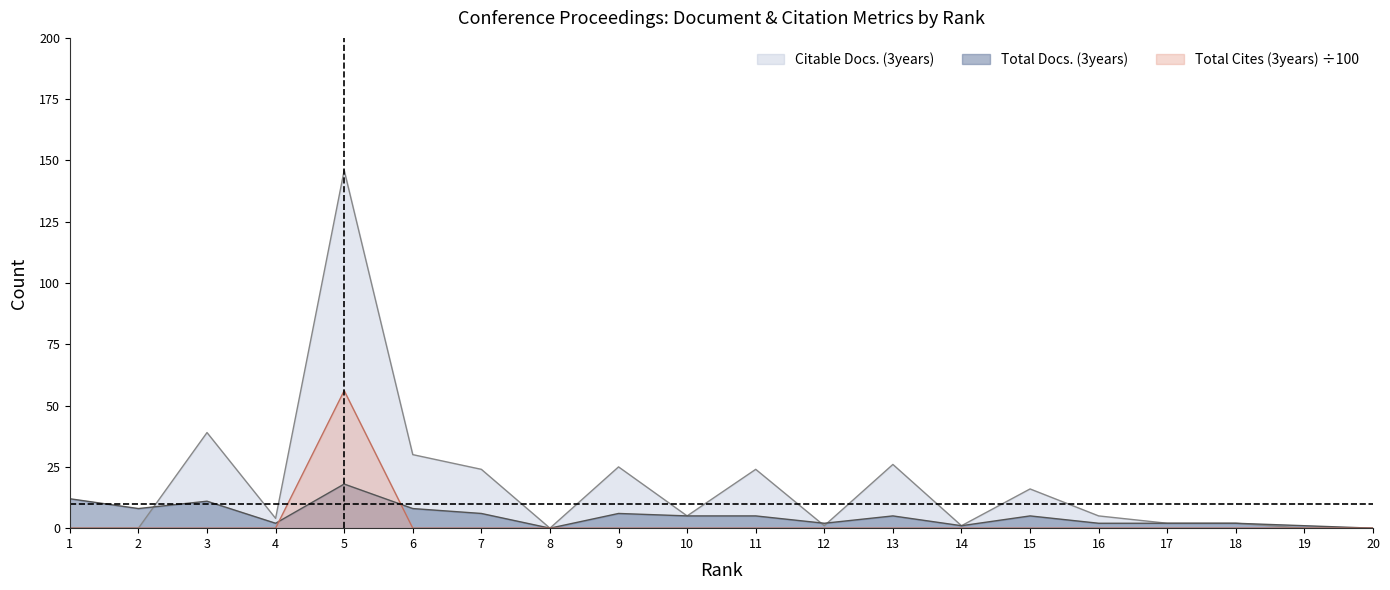

What is the difference between the Citable Docs. (3years) values at 4 and 16?

1.0